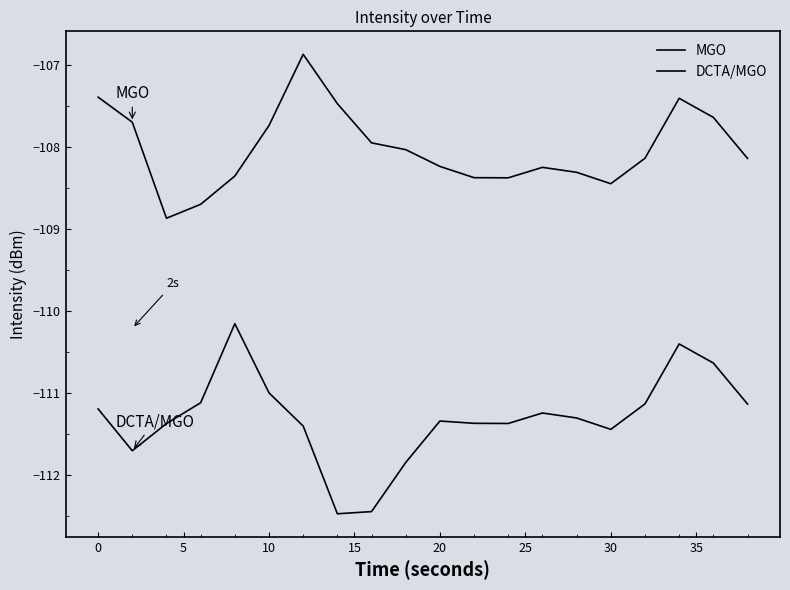

Which series has the largest total across all categories?

MGO